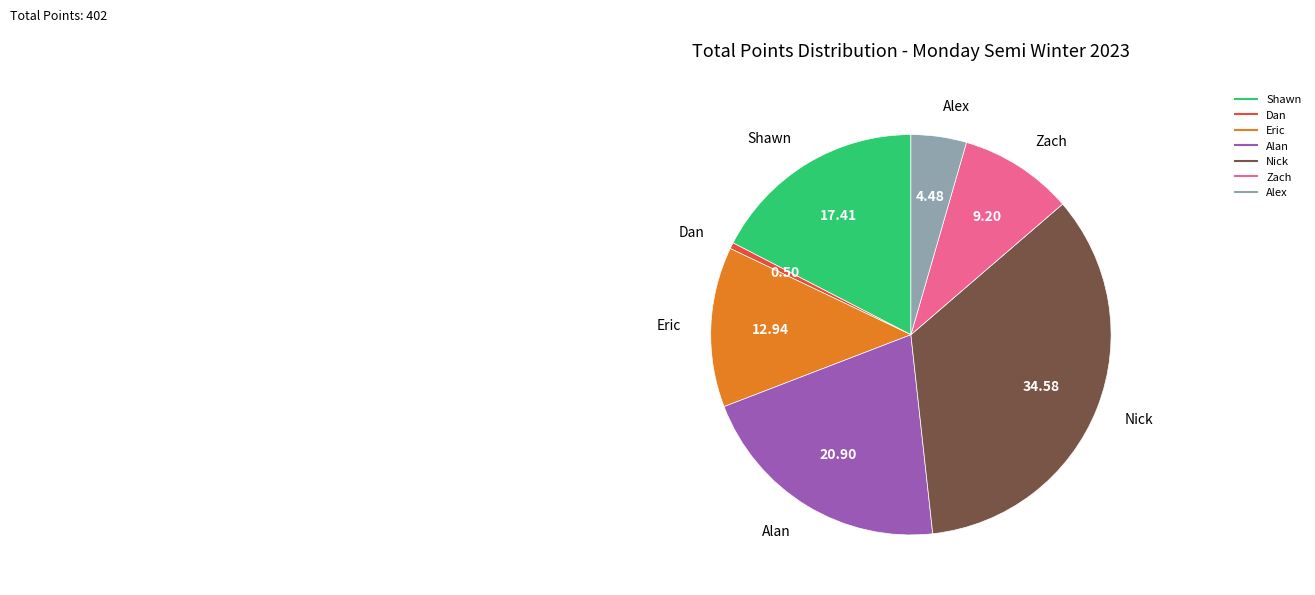

Which slice is the largest?

Nick